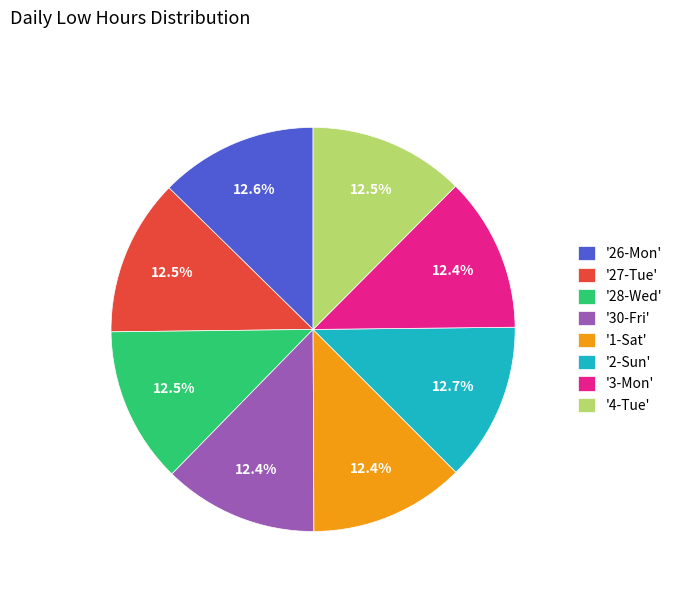

How many slices are in this pie chart?

8